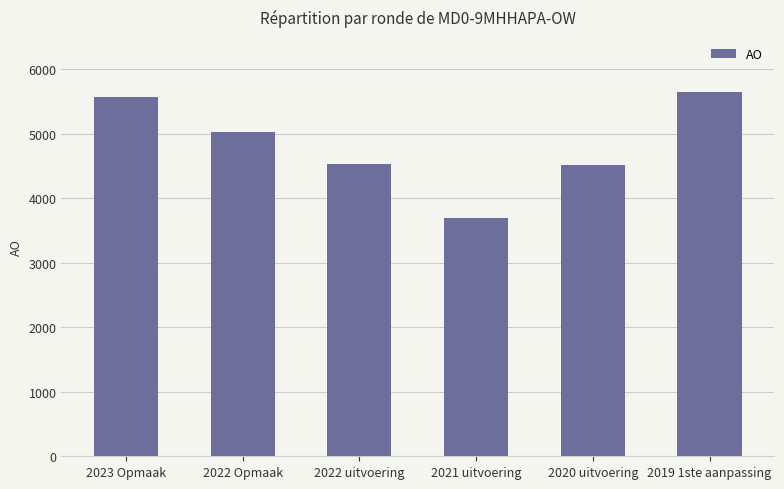

At which label does the data first exceed 5027?

2023 Opmaak